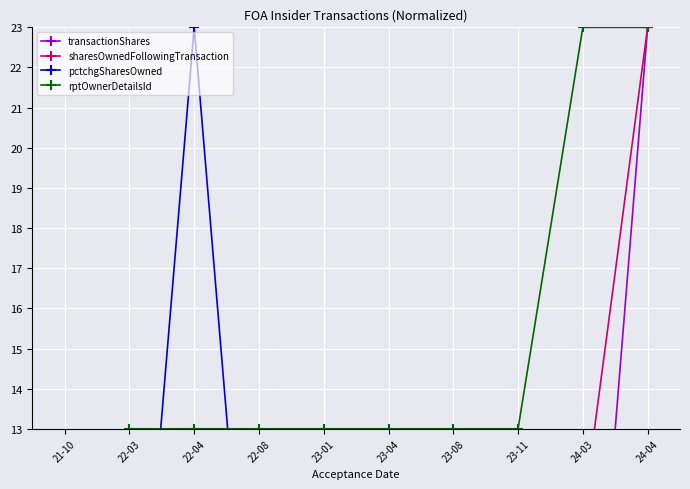

How many categories are shown in the chart?

10